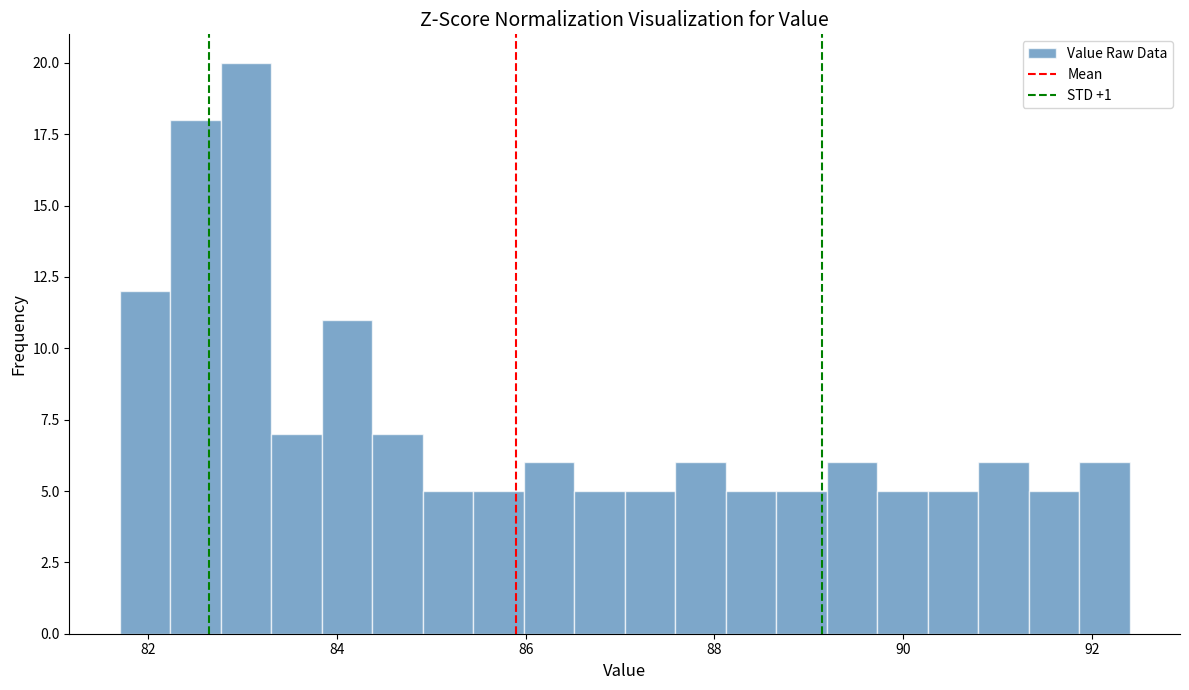

Read against the x-axis, roughly where is the centre of the tallest bar?

83.0